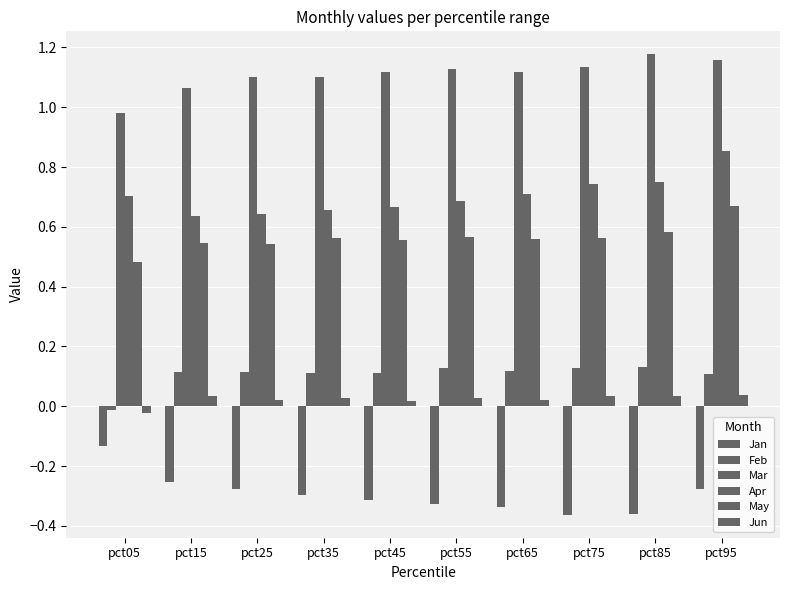

Between pct15 and pct75, which series saw the biggest shift?

Jan